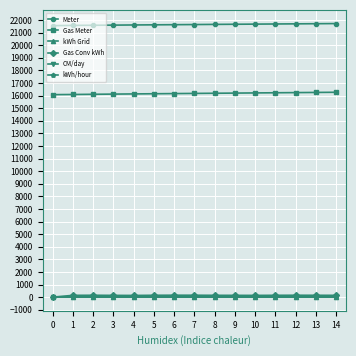

True or false: Gas Conv kWh has more than 2 points higher than both neighbors.

True